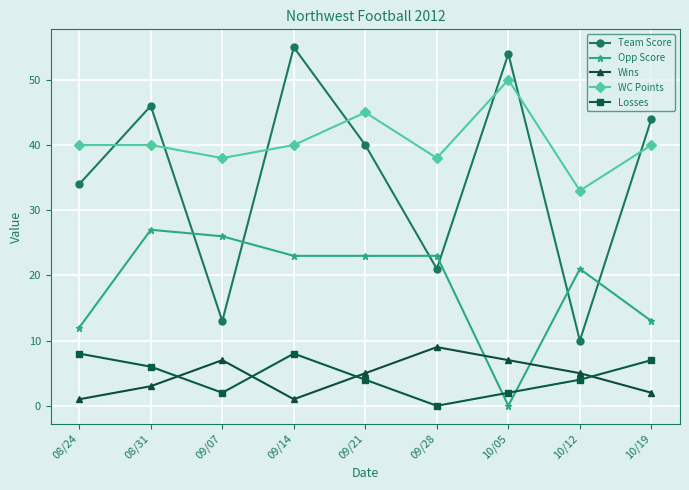

At which label does Team Score reach its peak?

09/14